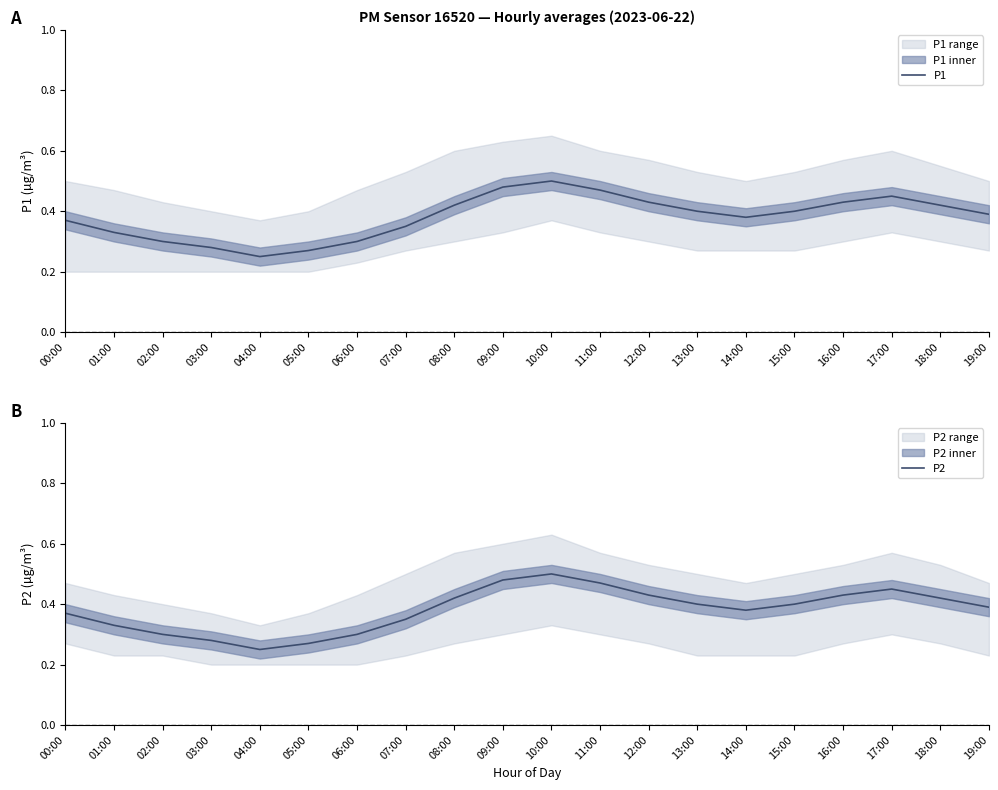

Reading left to right, transcribe all the data shown in this chart.

P1: 0.4	0.3	0.3	0.3	0.2	0.3	0.3	0.3	0.4	0.5	0.5	0.5	0.4	0.4	0.4	0.4	0.4	0.5	0.4	0.4
P2: 0.4	0.3	0.3	0.3	0.2	0.3	0.3	0.3	0.4	0.5	0.5	0.5	0.4	0.4	0.4	0.4	0.4	0.5	0.4	0.4